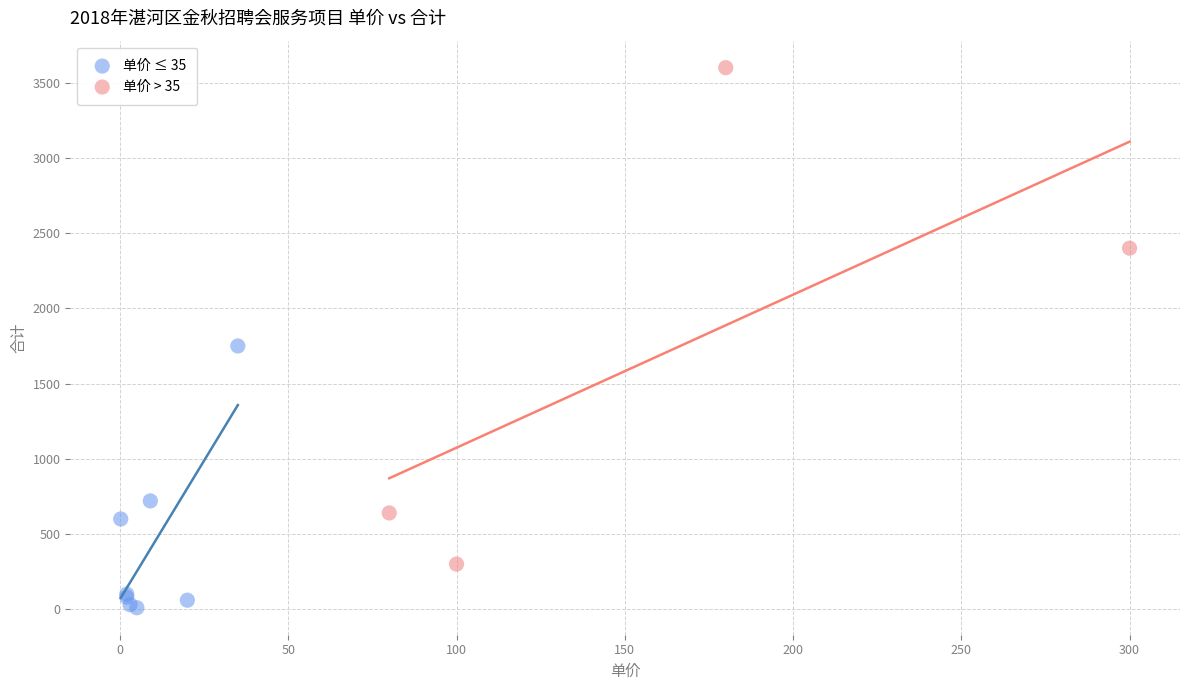

Which series has the widest spread of Y values?

单价 > 35